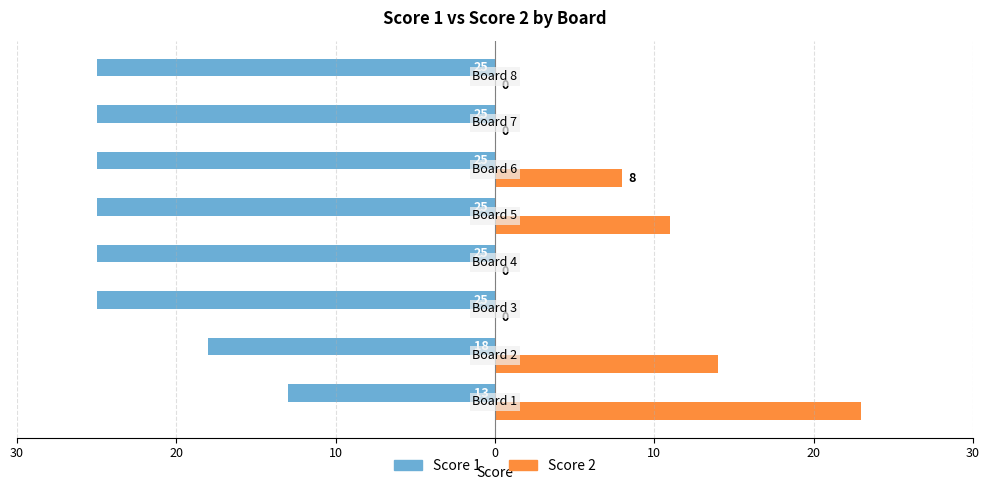

What are all the series names shown in the legend?

Score 1, Score 2